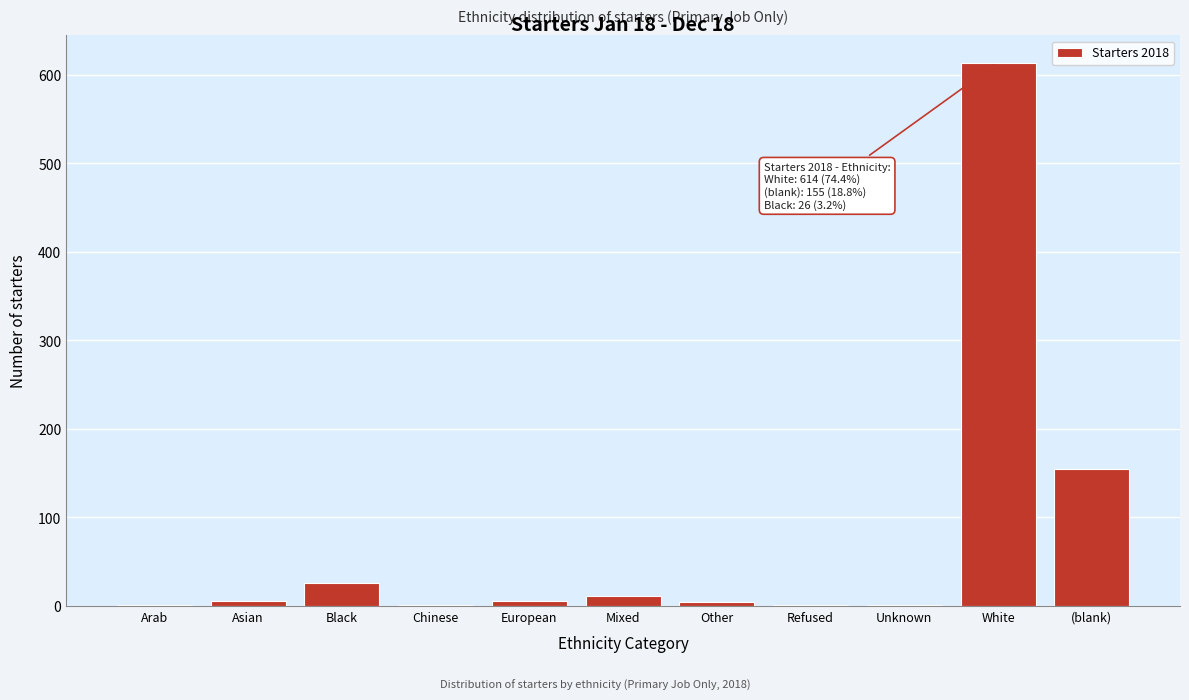

Where is the data nearest to the value 307?

(blank)